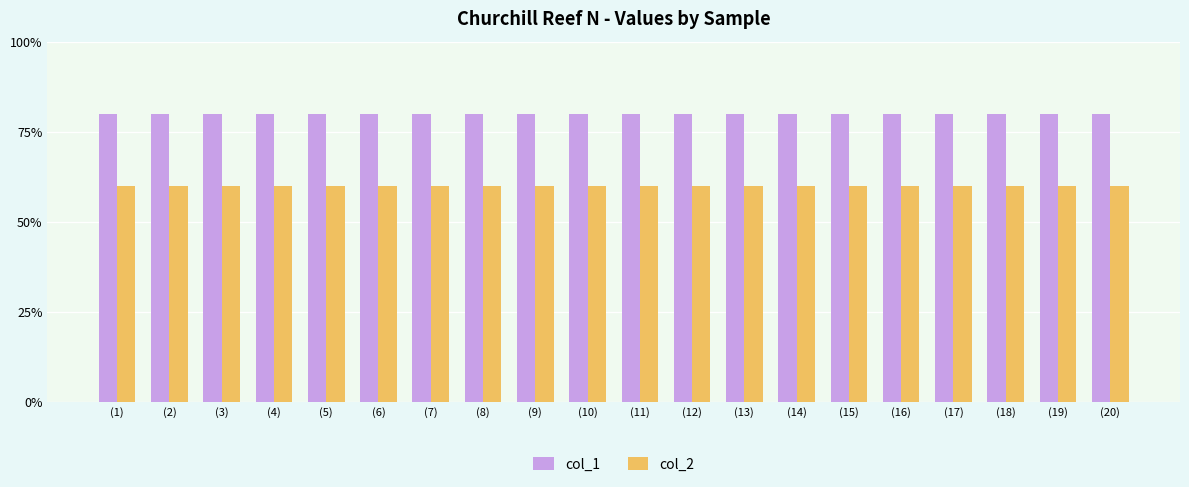

List the series in order of their overall mean, lowest first.

col_2, col_1